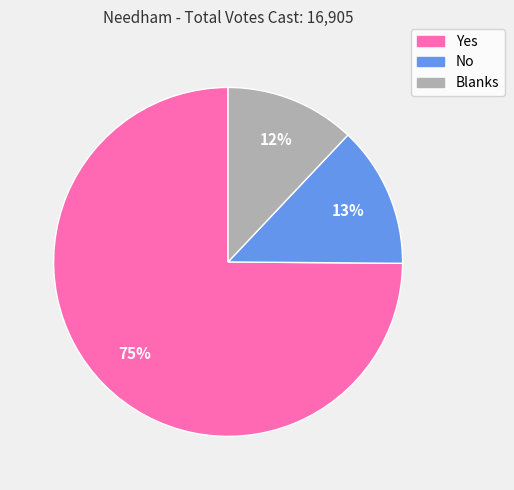

What is the smallest slice in the pie chart?

Blanks